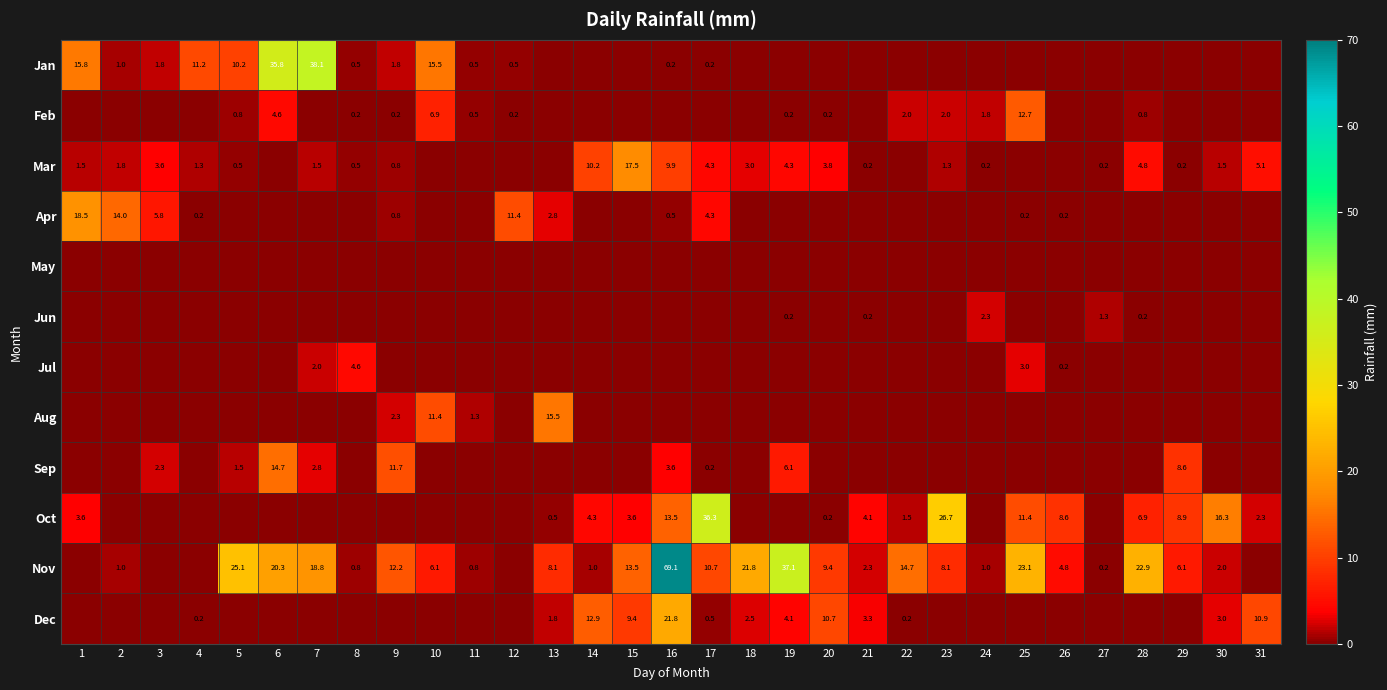

At how many categories does at least one series exceed 43?

1